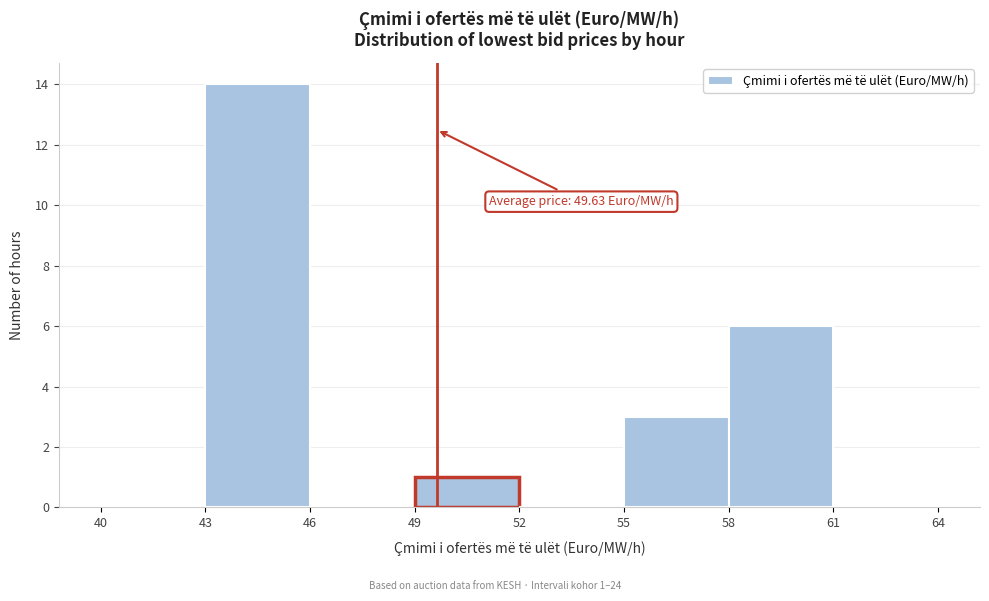

Which range on the x-axis has the tallest bar?

43 to 46